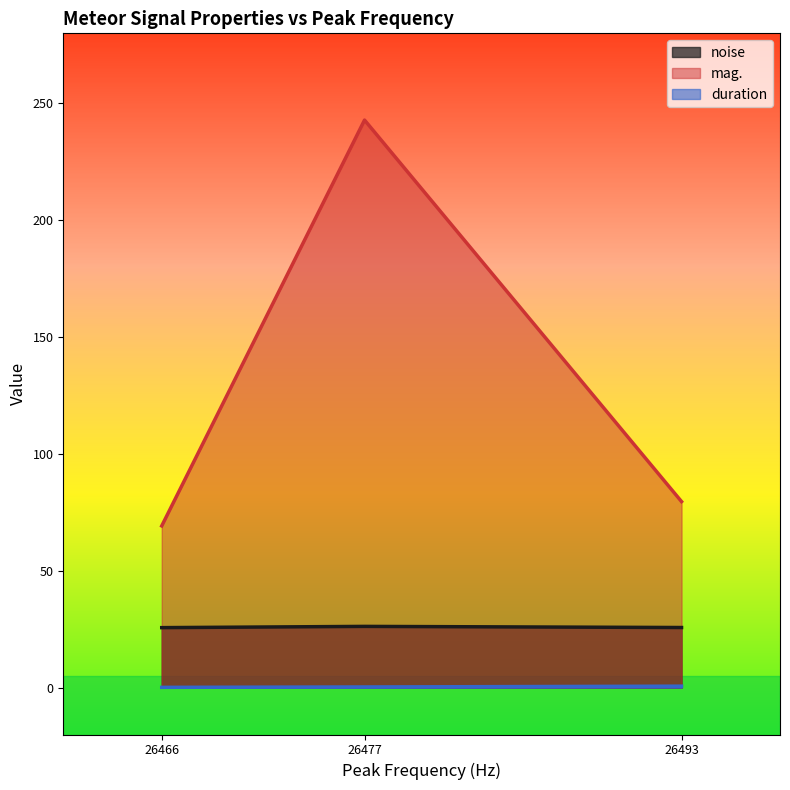

What is the lowest value of the mag. series?

69.2